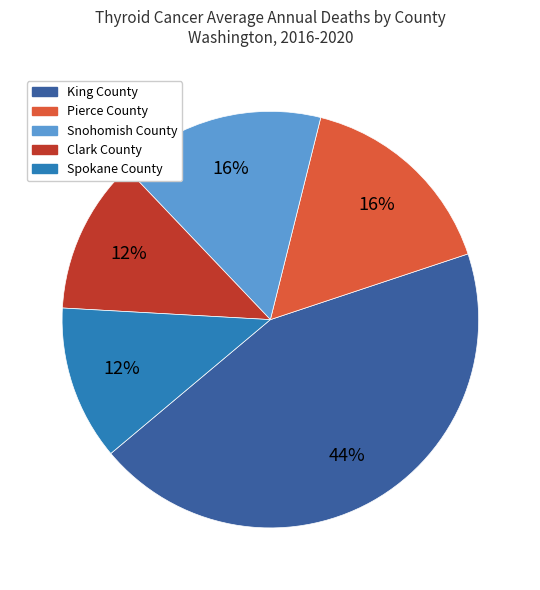

True or false: Snohomish County accounts for 9% of the total.

False